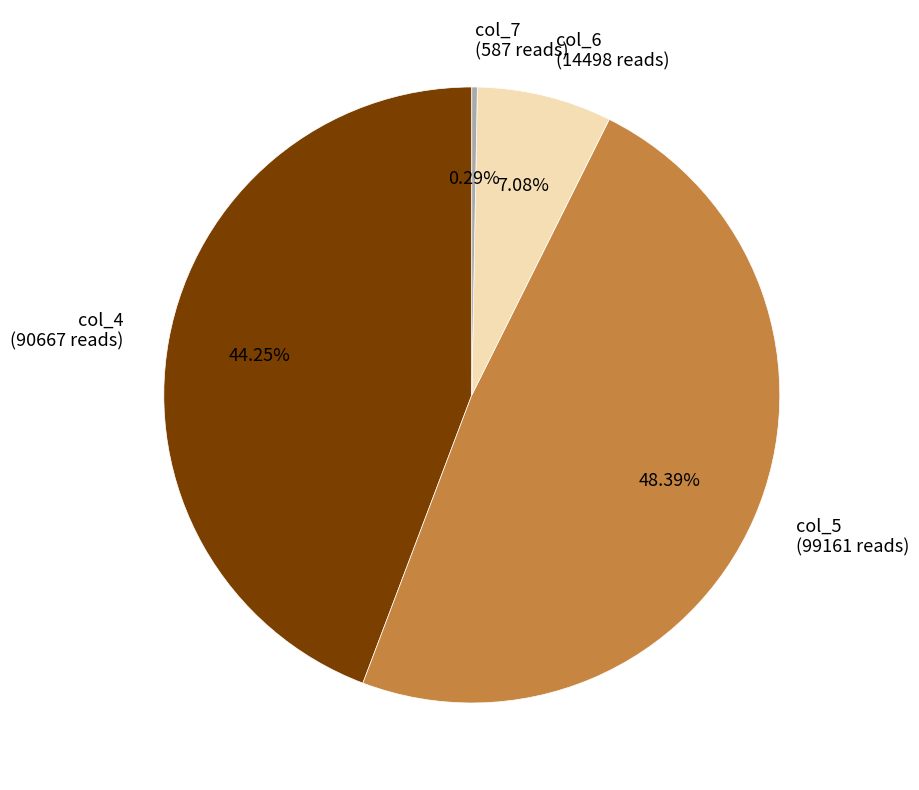

What portion of the pie excludes col_5?

51.6%